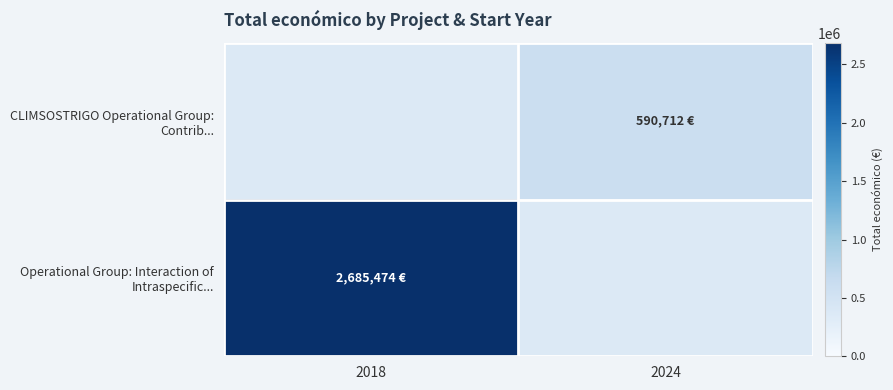

How many positive values does the CLIMSOSTRIGO Operational Group: Contrib... series have?

1